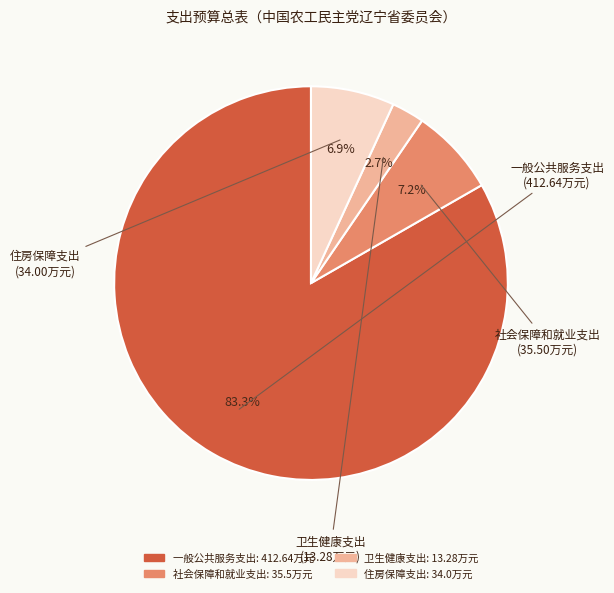

True or false: 住房保障支出 accounts for 7% of the total.

True